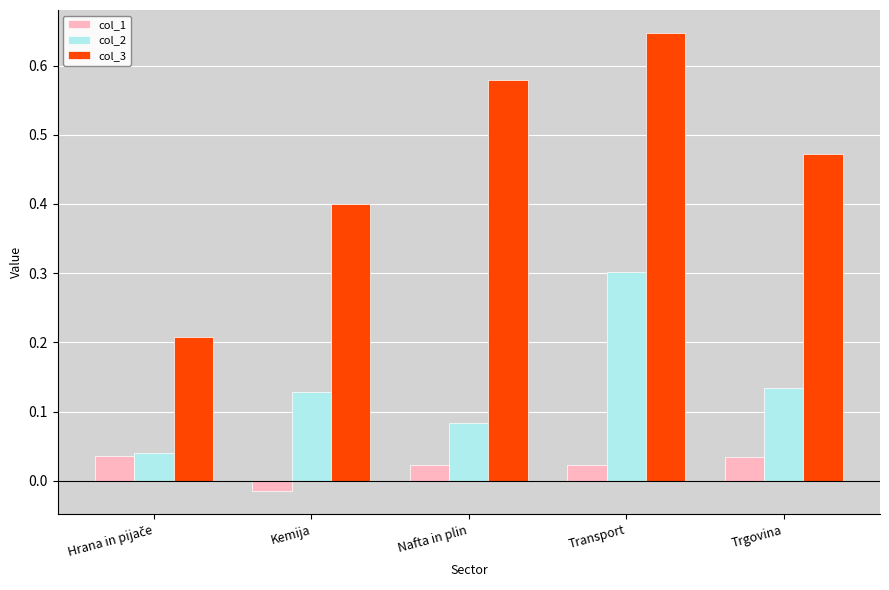

At which category does the chart reach its peak across all series?

Transport